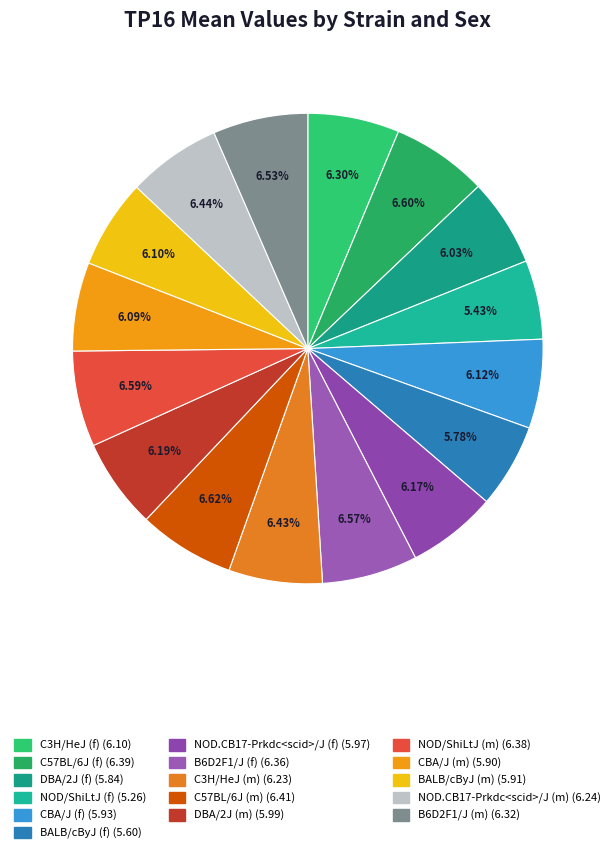

Is there any slice that represents more than half of the pie?

No